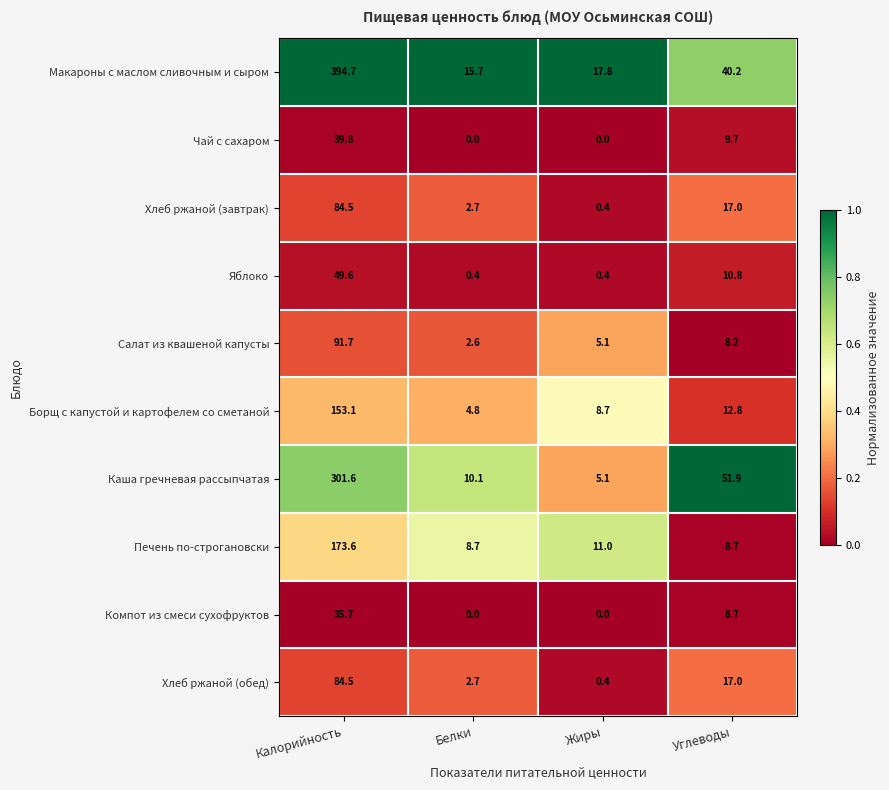

Which series has the largest total across all categories?

Макароны с маслом сливочным и сыром